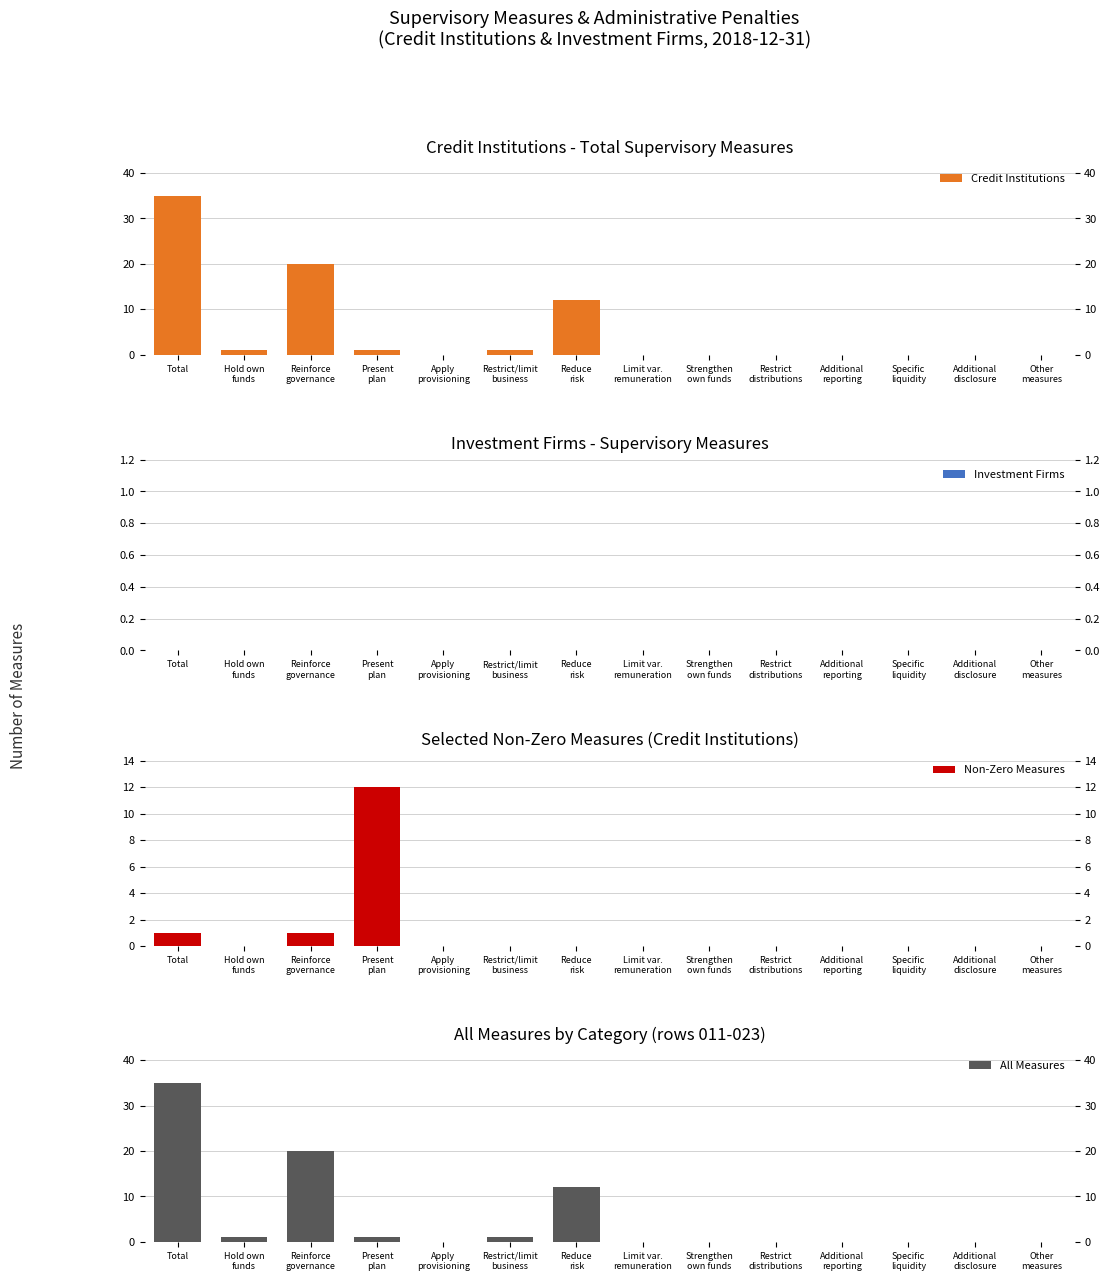

What is the label of the 5th bar from the left?

Apply
provisioning